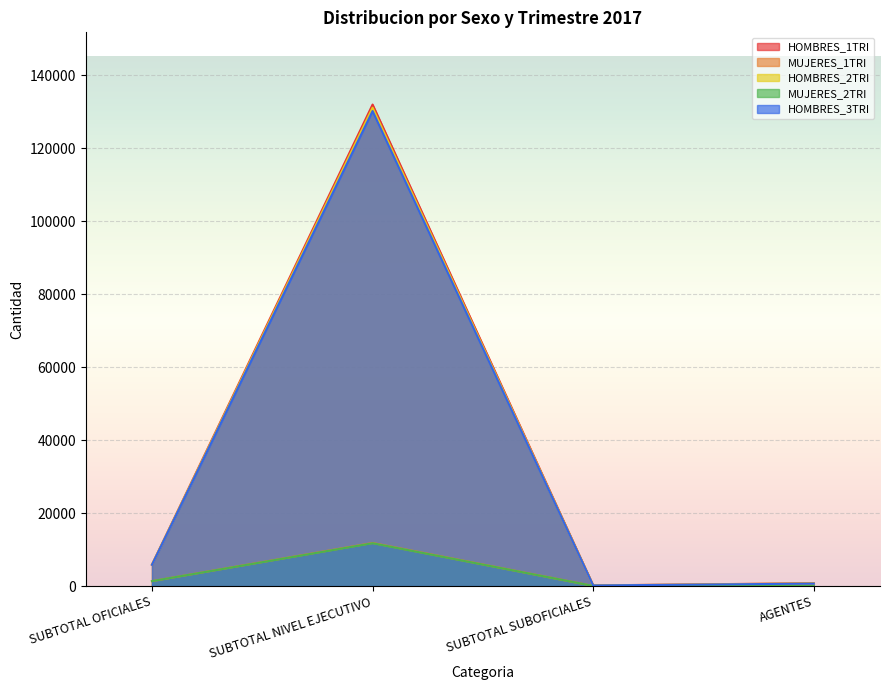

True or false: MUJERES_1TRI has more than 2 interior local peaks.

False